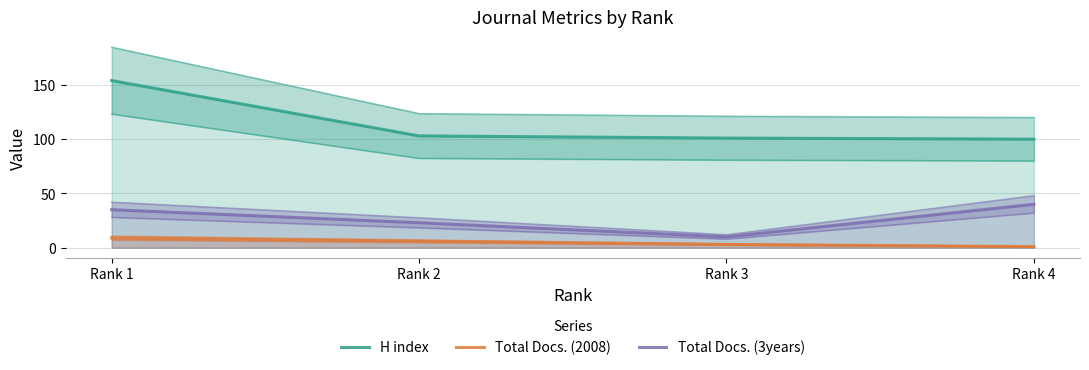

What is the total value across all series at Rank 2?

132